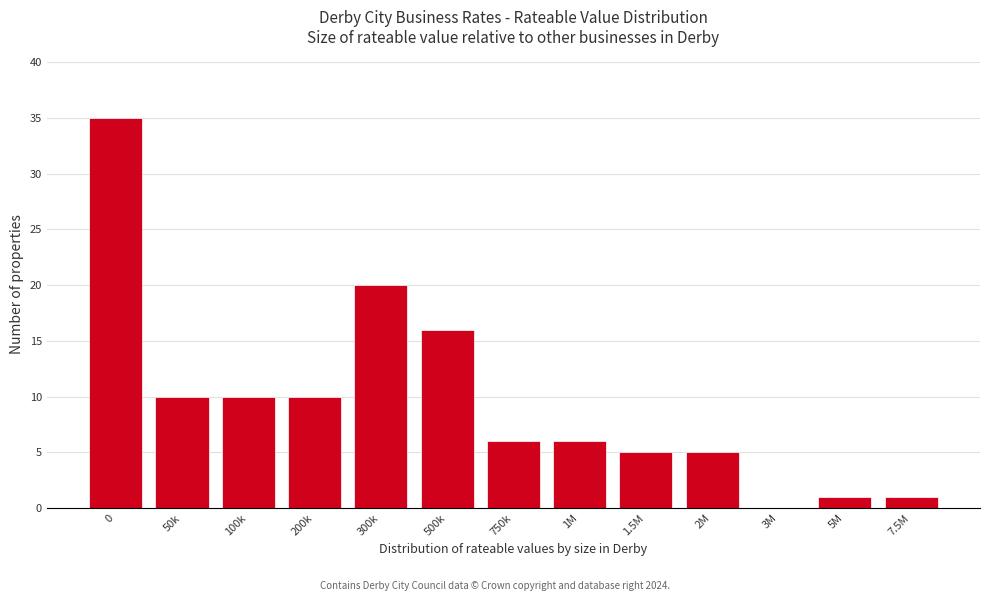

Reading right to left, what are all the values shown in this chart?

7.5M=1	5M=1	3M=0	2M=5	1.5M=5	1M=6	750k=6	500k=16	300k=20	200k=10	100k=10	50k=10	0=35